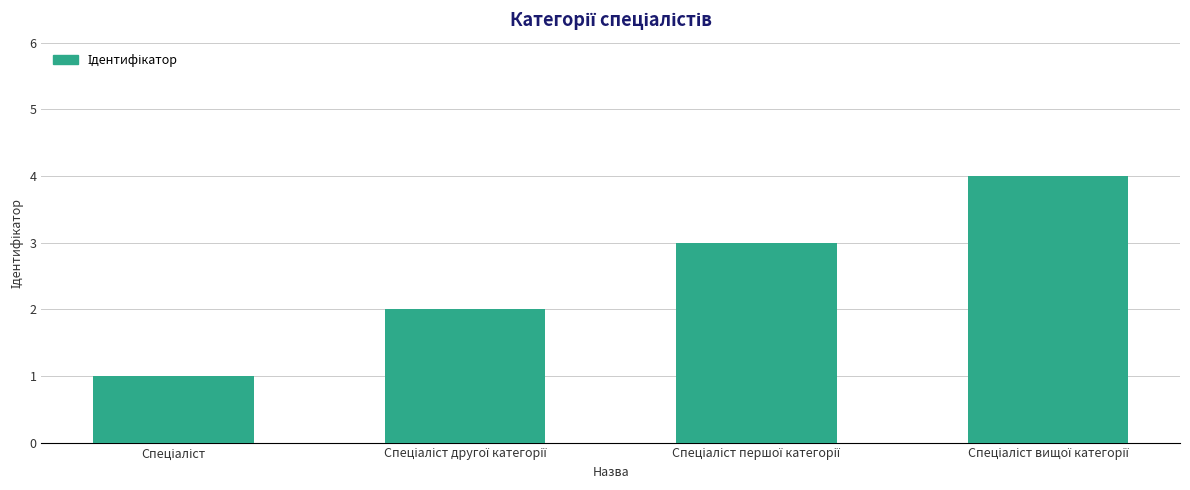

Reading left to right, extract all data points from this chart.

1	2	3	4